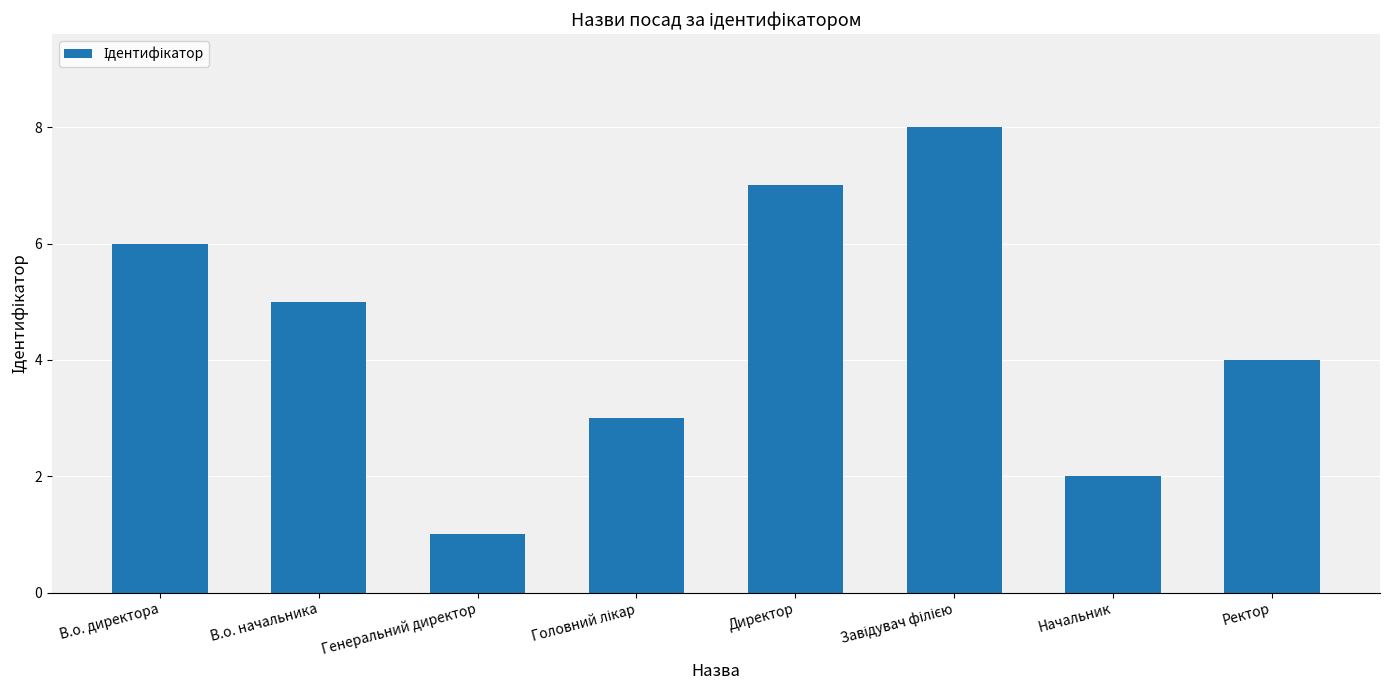

What is the label of the 2nd bar from the right?

Начальник